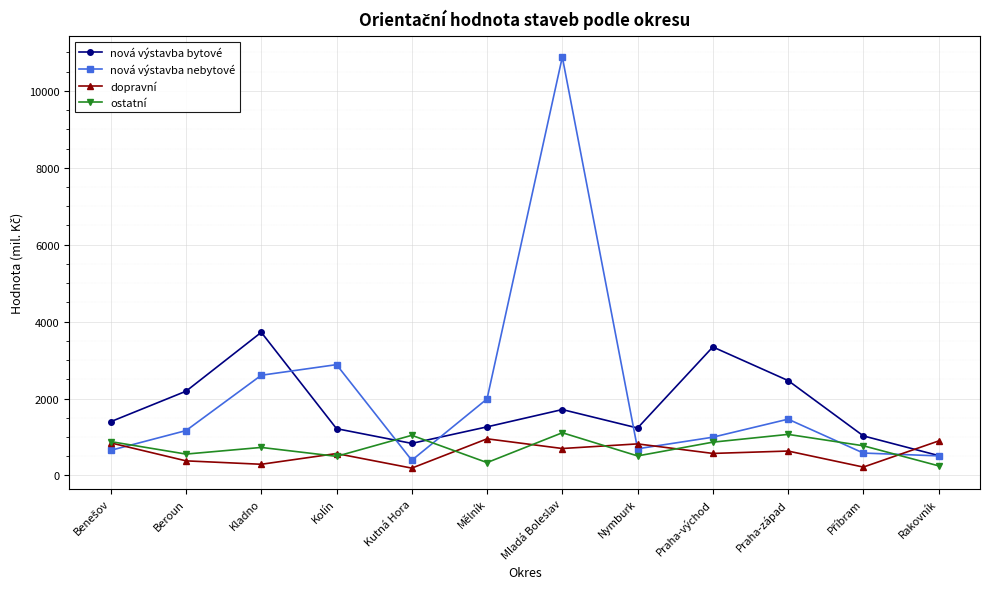

In nová výstavba nebytové, how many points are lower than both neighbors (excluding endpoints)?

2